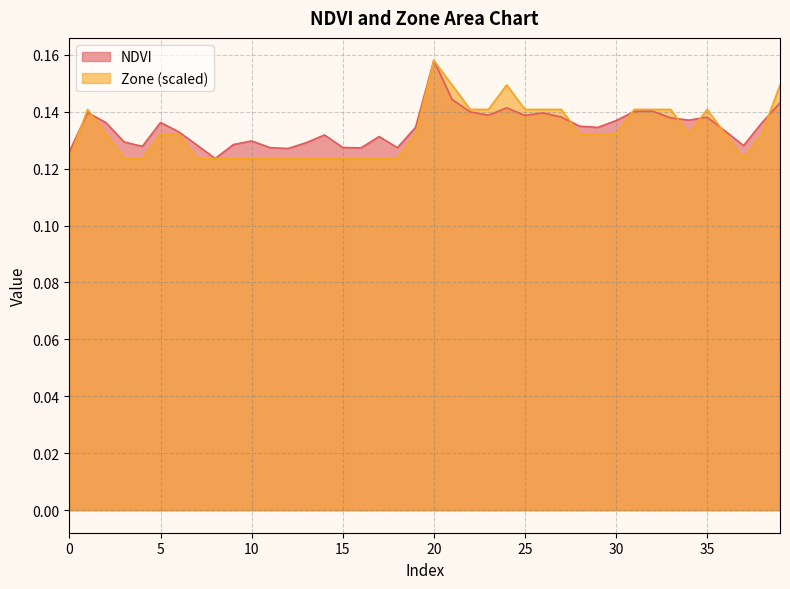

How many distinct data groups are displayed?

2